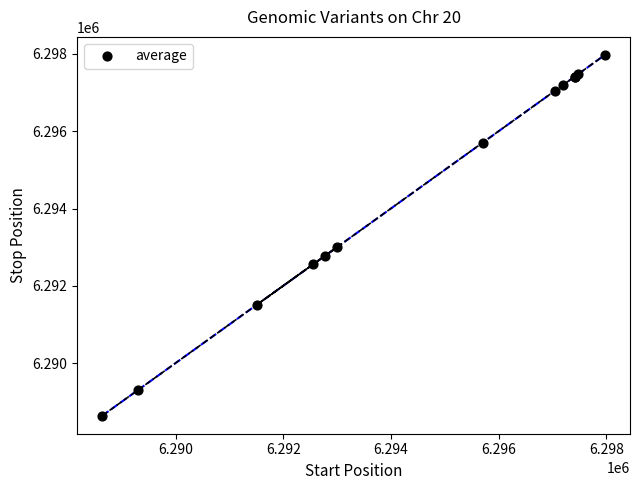

What Y value in the scatter plot is closest to 6293308?

6292993